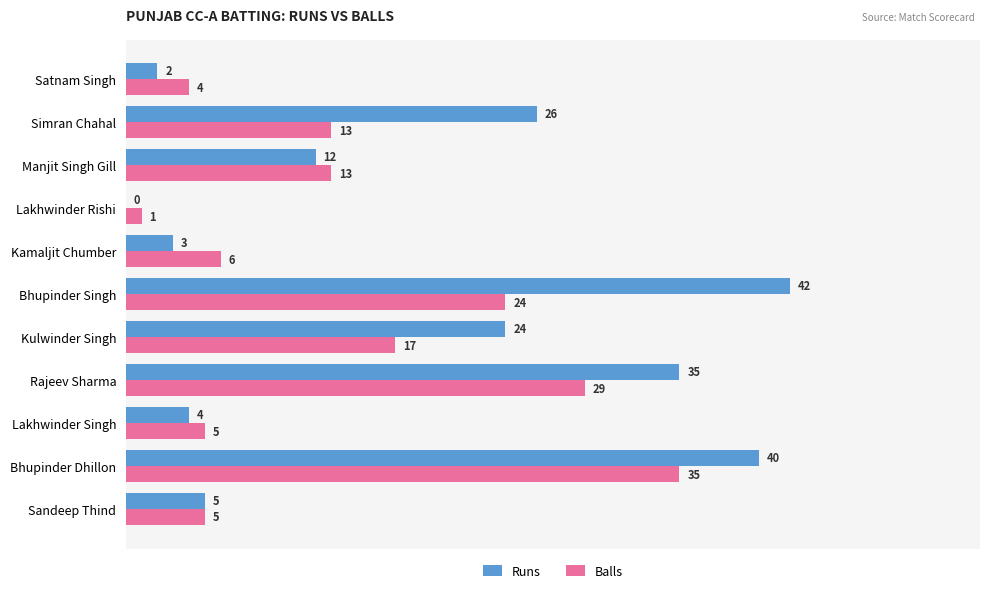

What is the total value across all series at Sandeep Thind?

10